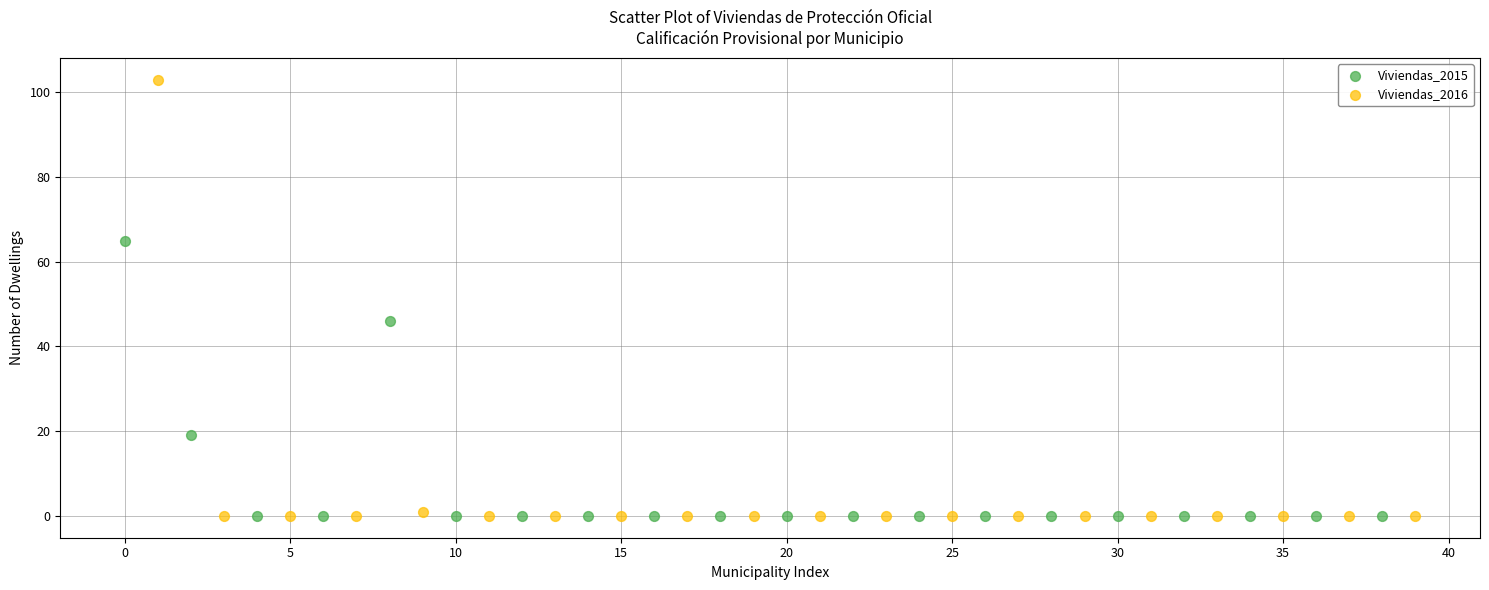

What are all the series names shown in the legend?

Viviendas_2015, Viviendas_2016